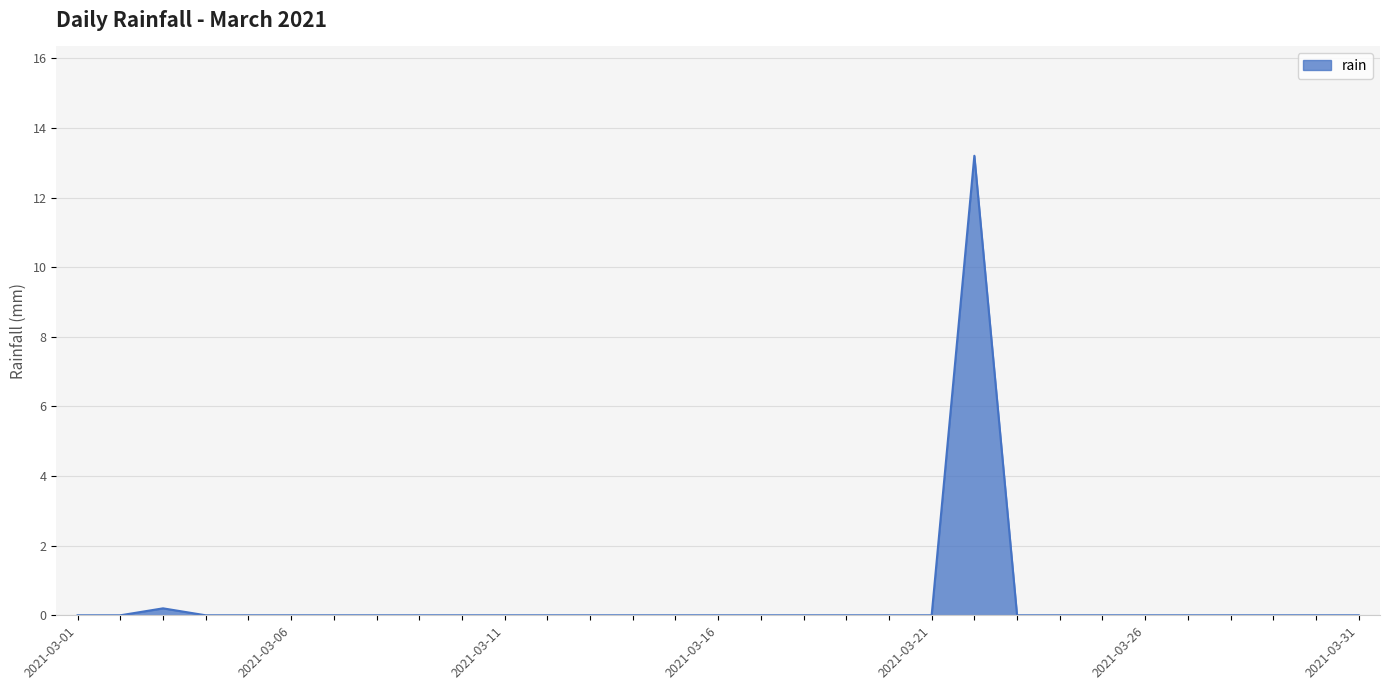

What is the sum of all values?

13.4